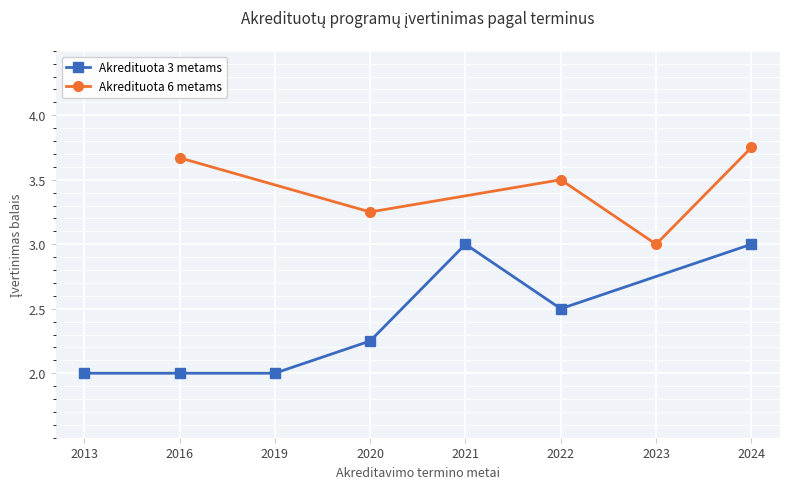

The Akredituota 3 metams series shows 3.9 at 2020. True or false?

False